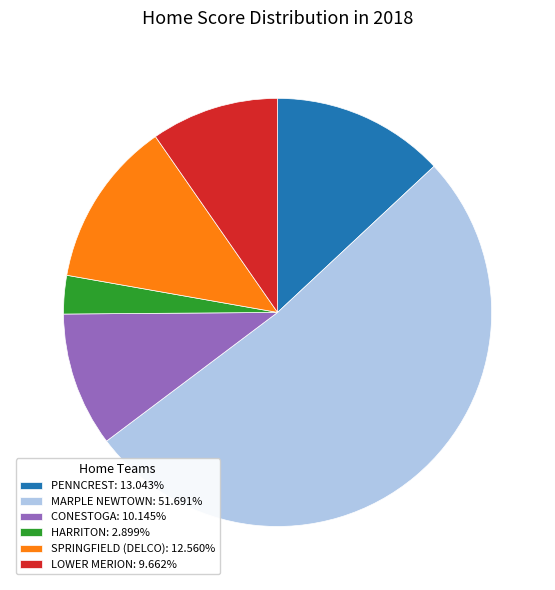

Count the number of slices in the pie.

6